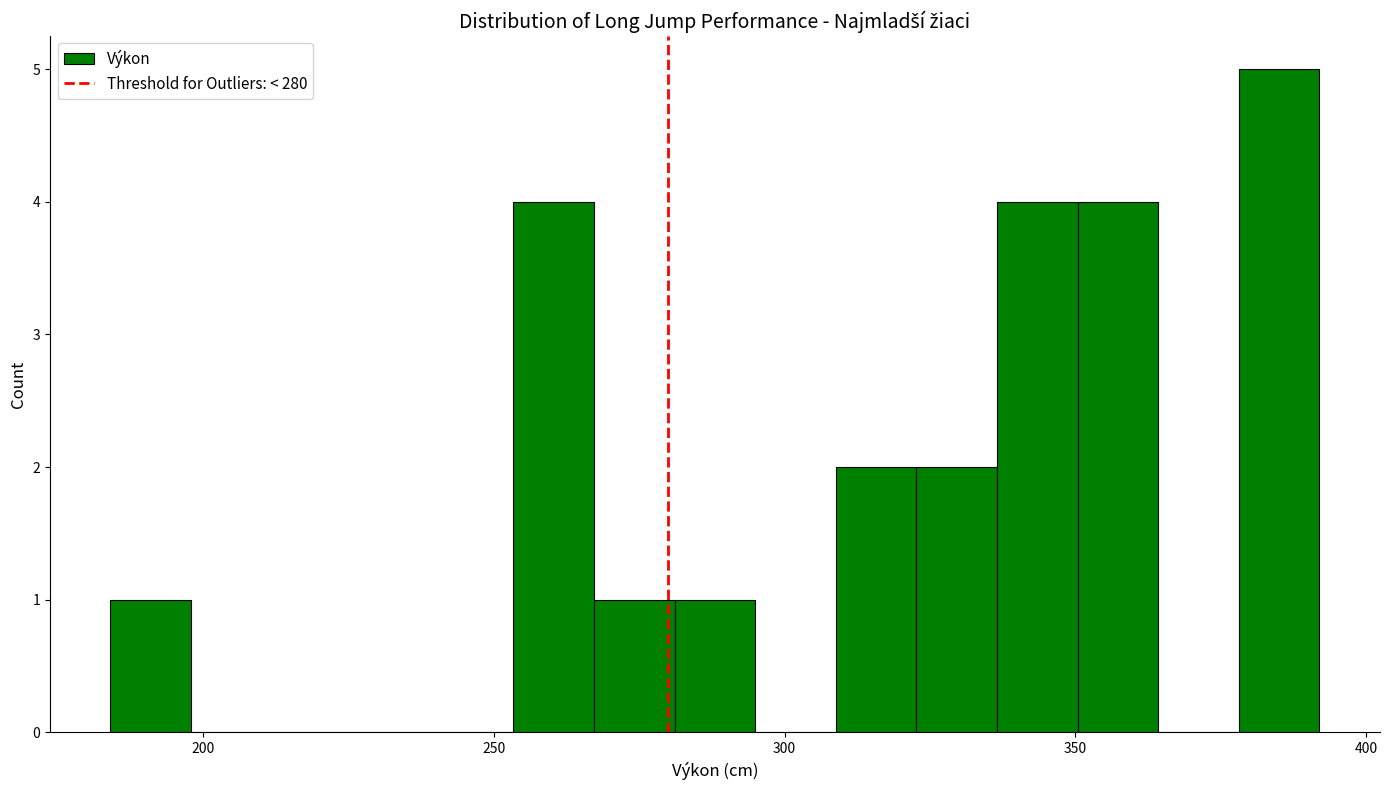

Around what value on the x-axis is the tallest bar? Give the approximate position of its centre, as read against the axis.

385